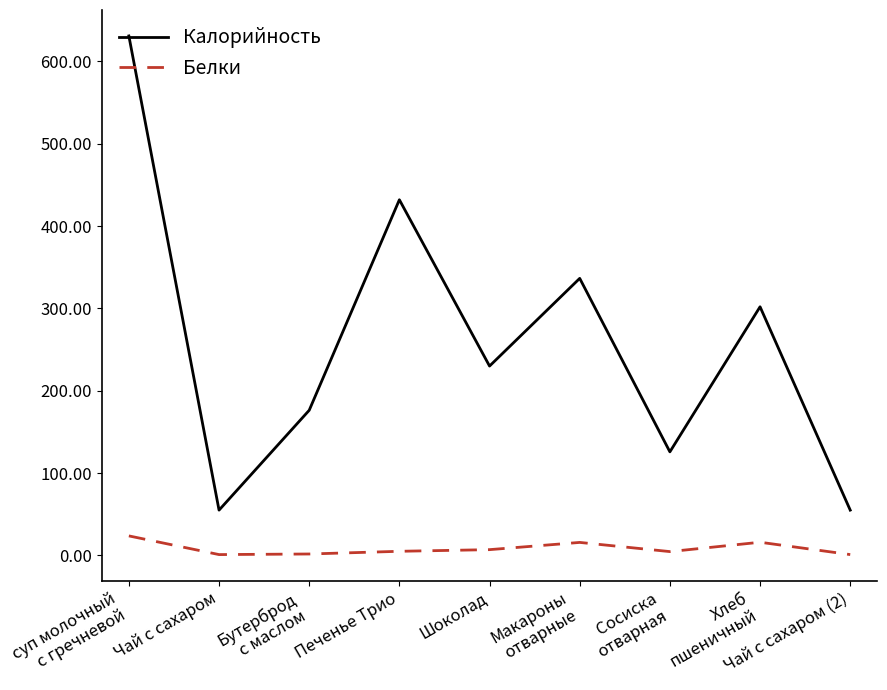

Which category has the highest value in the Белки series?

суп молочный
с гречневой